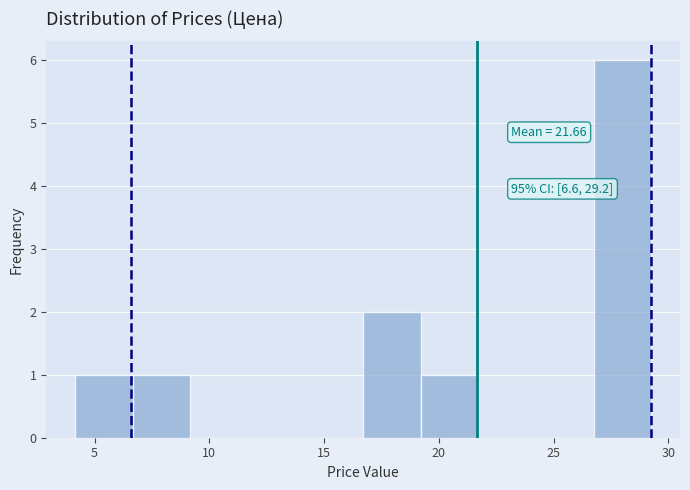

Over which range of the x-axis is the bar tallest?

26.5 to 29.5